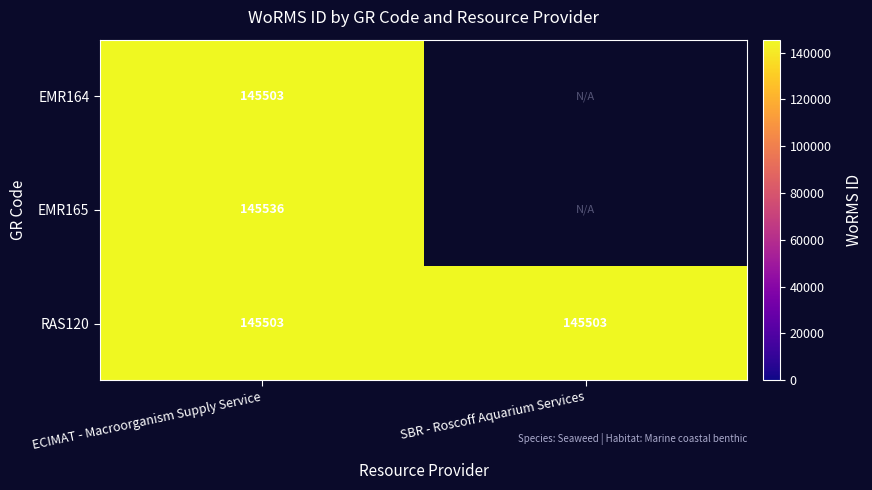

Read the RAS120 value at SBR - Roscoff Aquarium Services.

145503